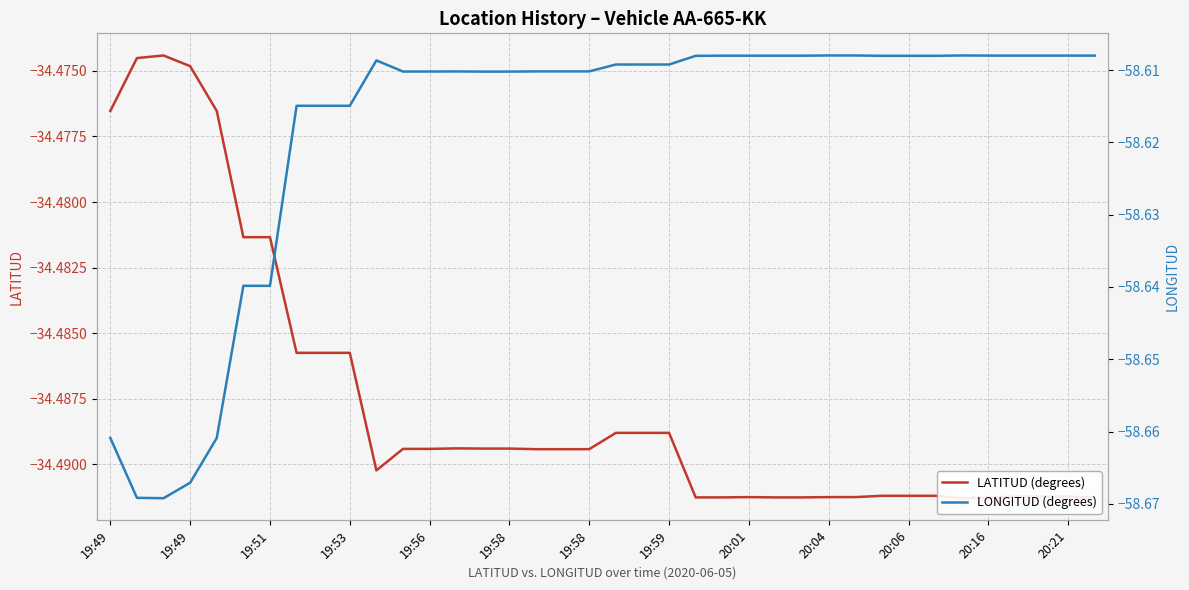

Reading left to right, transcribe all the data shown in this chart.

LATITUD (degrees): -34.5	-34.5	-34.5	-34.5	-34.5	-34.5	-34.5	-34.5	-34.5	-34.5	-34.5	-34.5	-34.5	-34.5	-34.5	-34.5	-34.5	-34.5	-34.5	-34.5	-34.5	-34.5	-34.5	-34.5	-34.5	-34.5	-34.5	-34.5	-34.5	-34.5	-34.5	-34.5	-34.5	-34.5	-34.5	-34.5	-34.5	-34.5
LONGITUD (degrees): -58.7	-58.7	-58.7	-58.7	-58.7	-58.6	-58.6	-58.6	-58.6	-58.6	-58.6	-58.6	-58.6	-58.6	-58.6	-58.6	-58.6	-58.6	-58.6	-58.6	-58.6	-58.6	-58.6	-58.6	-58.6	-58.6	-58.6	-58.6	-58.6	-58.6	-58.6	-58.6	-58.6	-58.6	-58.6	-58.6	-58.6	-58.6